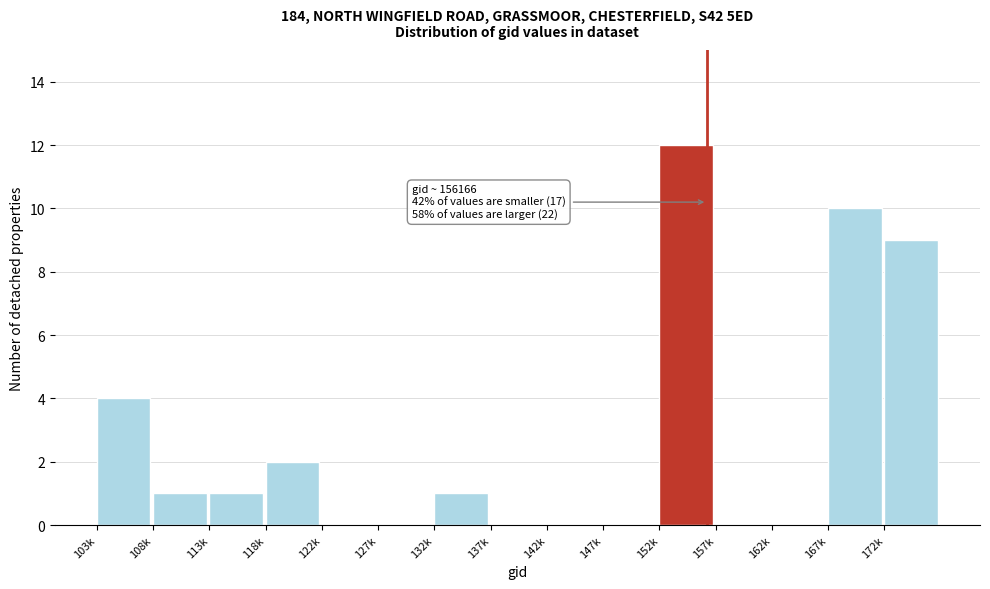

Reading left to right, what are all the values shown in this chart?

103k=4	108k=1	113k=1	118k=2	122k=0	127k=0	132k=1	137k=0	142k=0	147k=0	152k=12	157k=0	162k=0	167k=10	172k=9